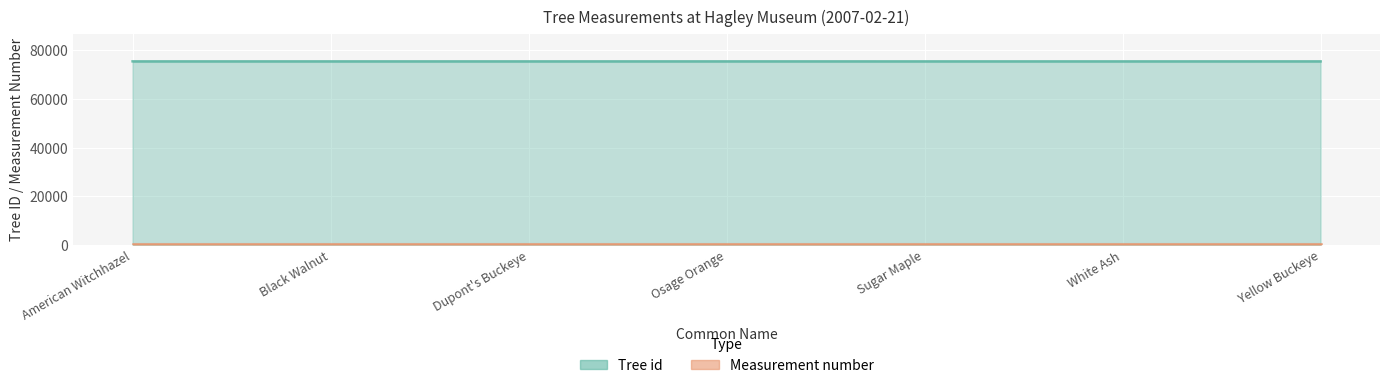

What is the approximate value at American Witchhazel?

75453